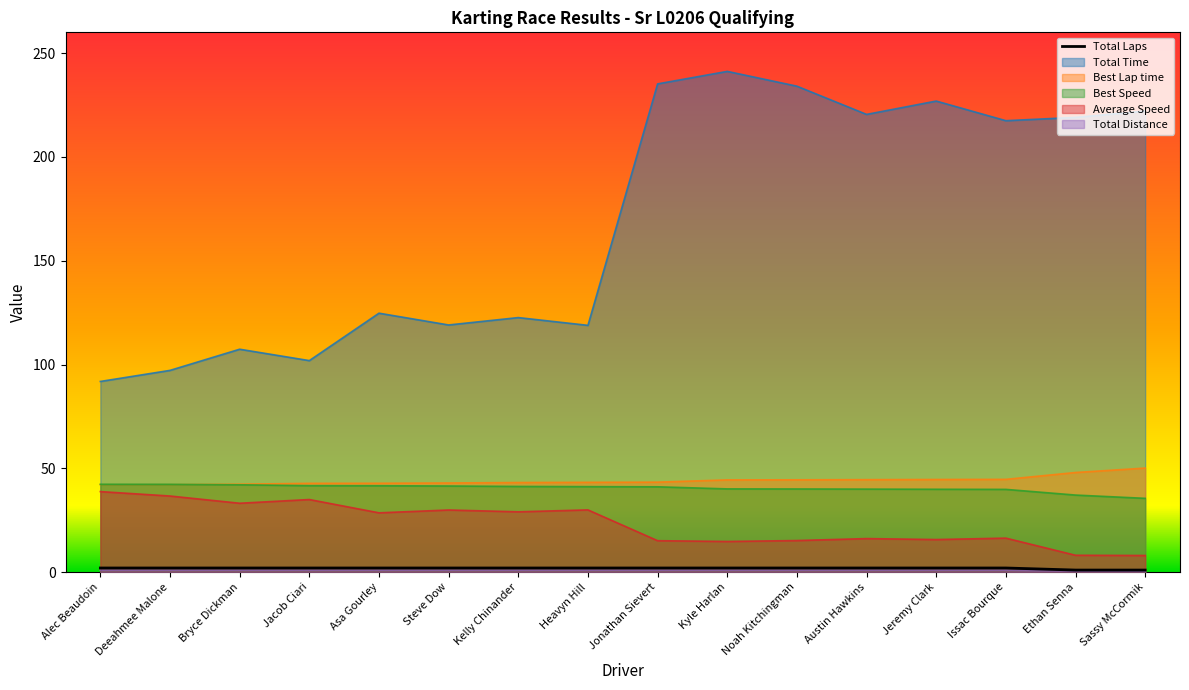

List the labels in order of Best Lap time value, largest first.

Sassy McCormik, Ethan Senna, Issac Bourque, Jeremy Clark, Austin Hawkins, Noah Kitchingman, Kyle Harlan, Jonathan Sievert, Heavyn Hill, Kelly Chinander, Steve Dow, Asa Gourley, Jacob Ciari, Bryce Dickman, Deeahmee Malone, Alec Beaudoin